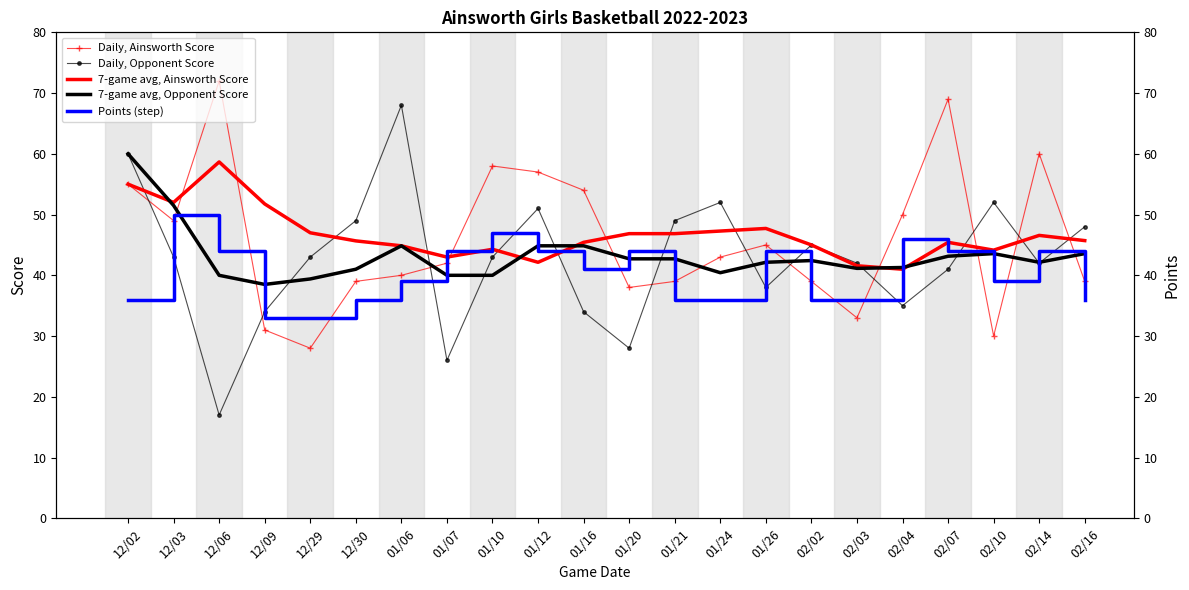

Count the number of data series in this chart.

5